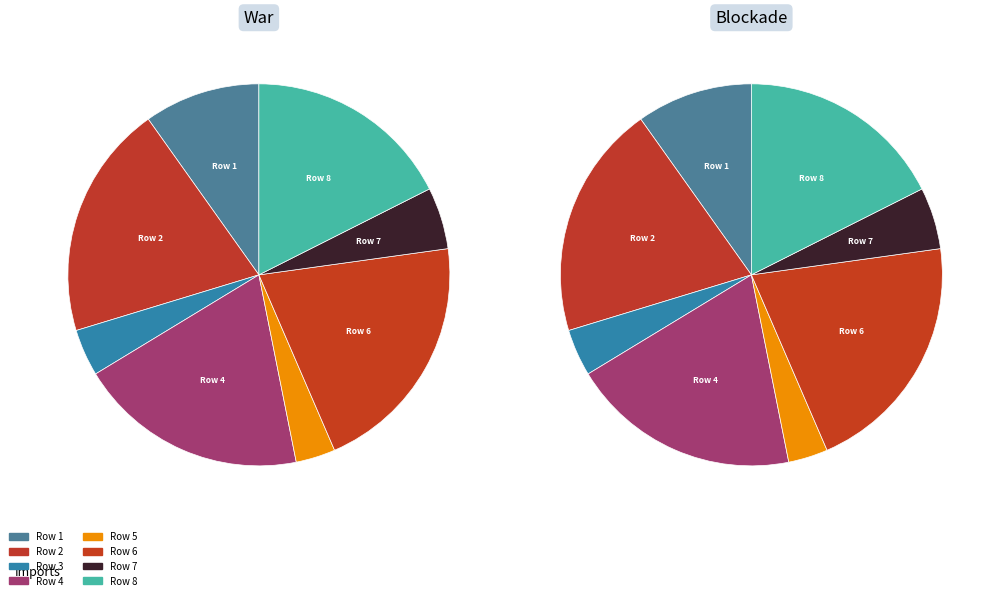

How many slices are in this pie chart?

8